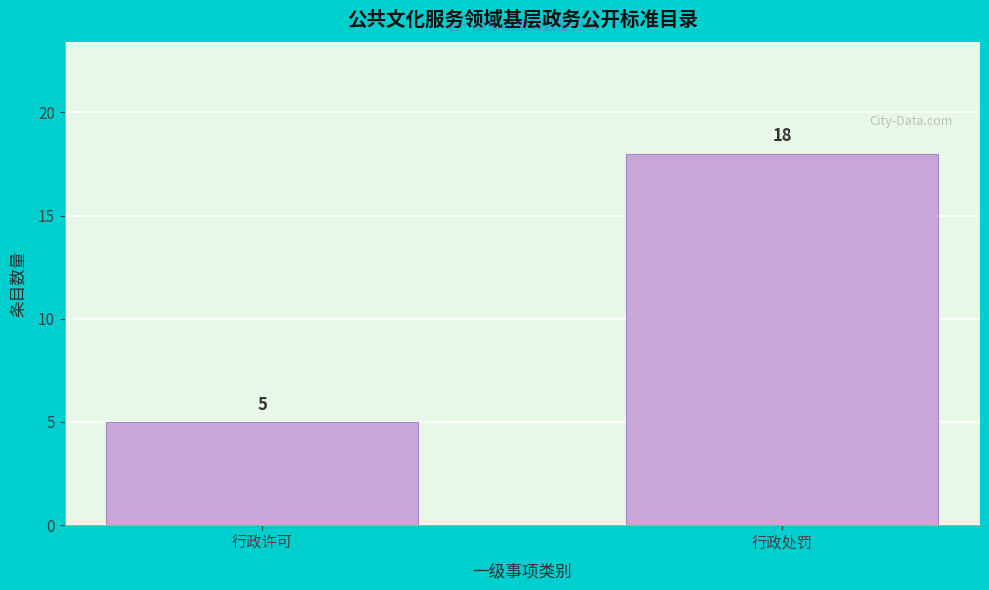

Reading right to left, transcribe all the data shown in this chart.

行政处罚=18	行政许可=5